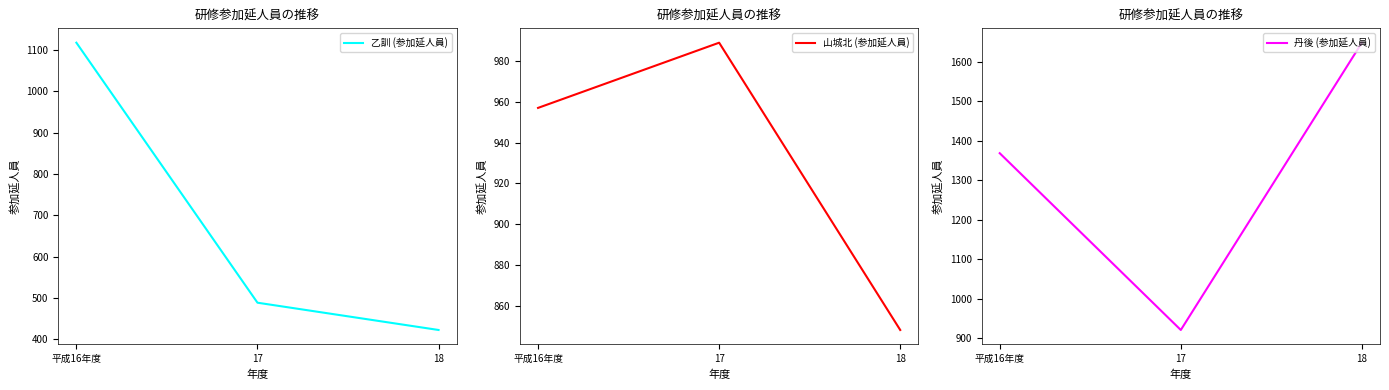

Is this an area chart (filled region under the line)?

No